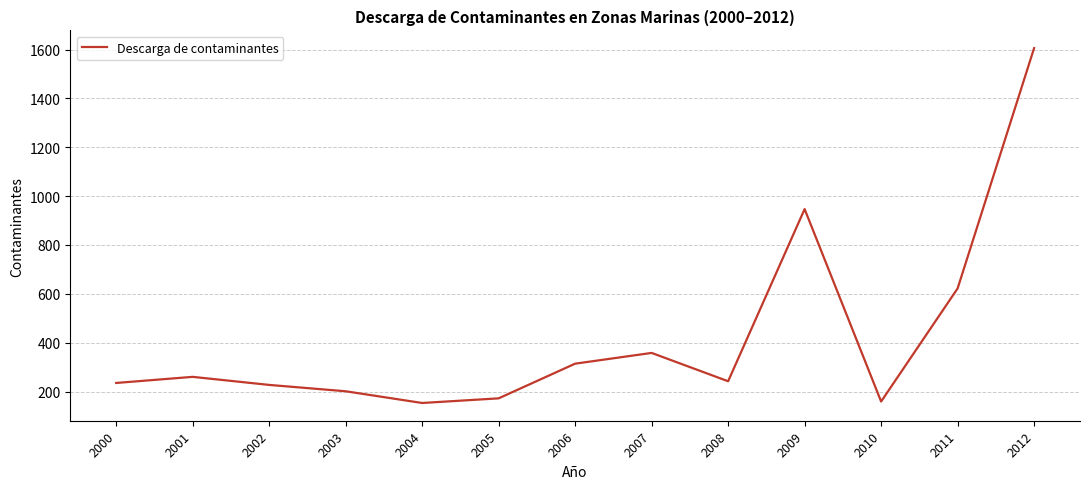

What is the difference between the values at 2012 and 2000?

1371